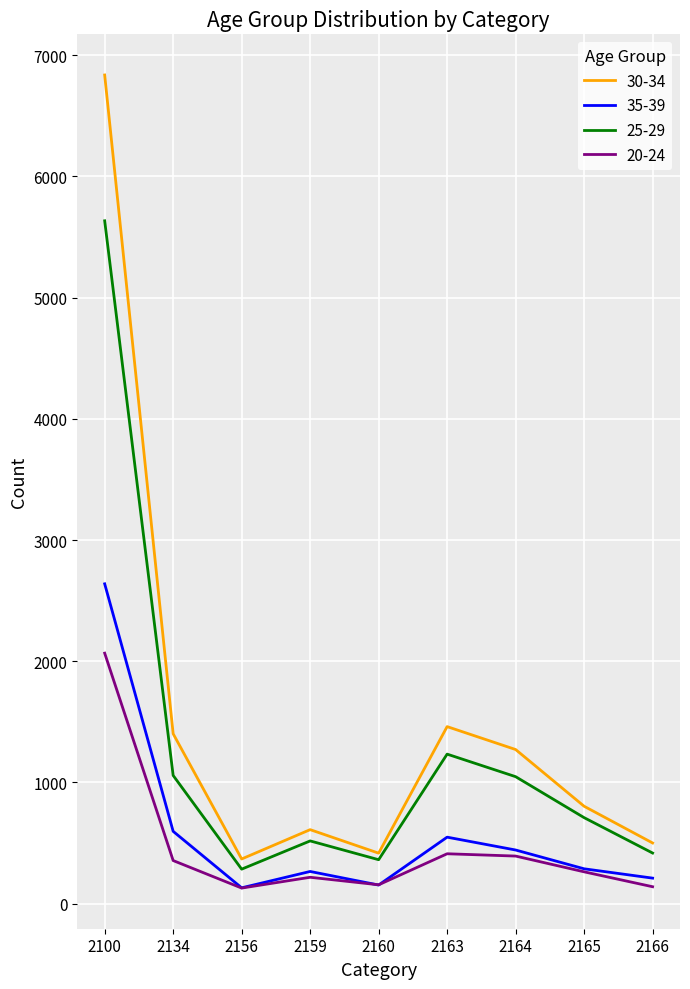

Which series has the largest range (max minus min)?

30-34